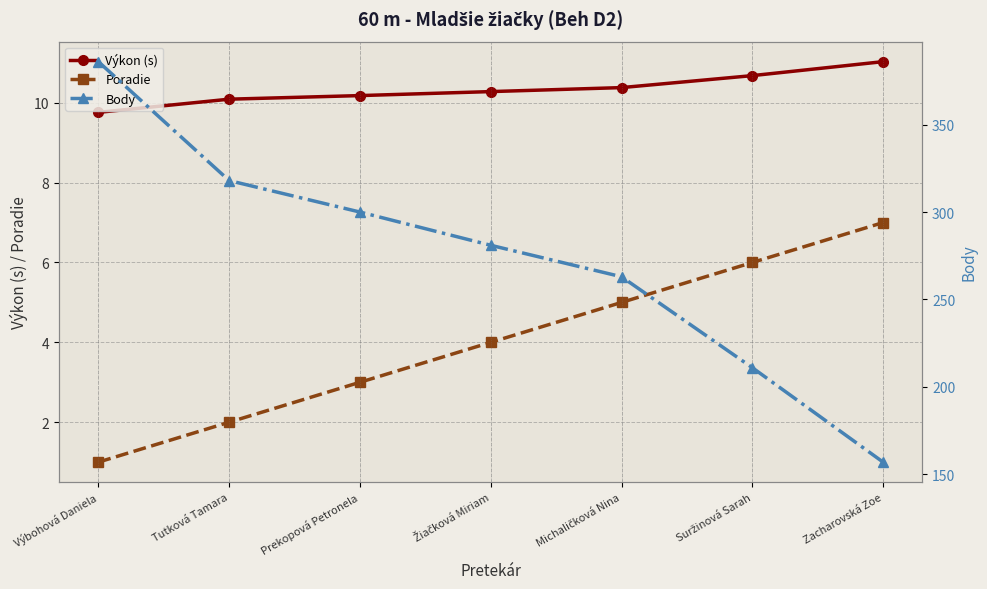

Rank the series at Michaličková Nina from highest to lowest value.

Body, Výkon (s), Poradie